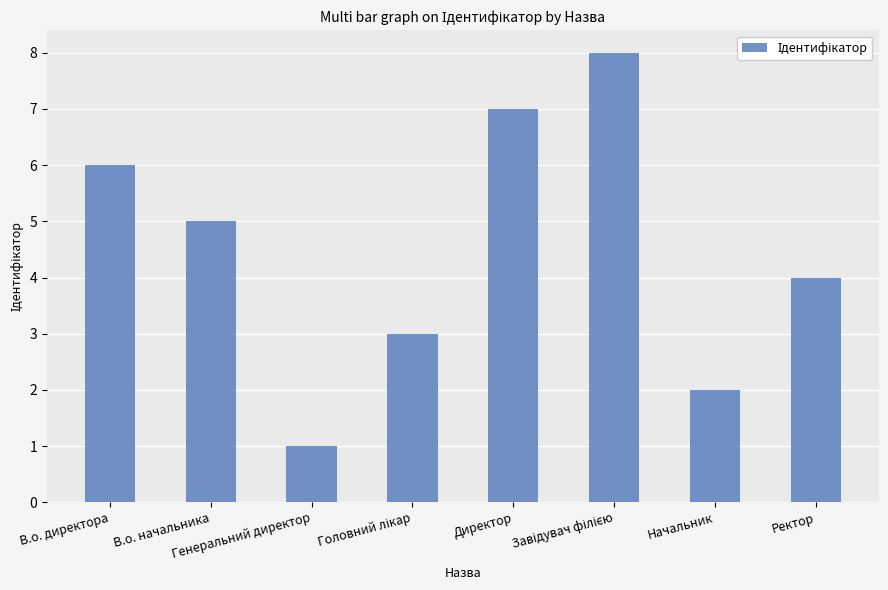

What is the change in value from В.о. начальника to Генеральний директор?

-4